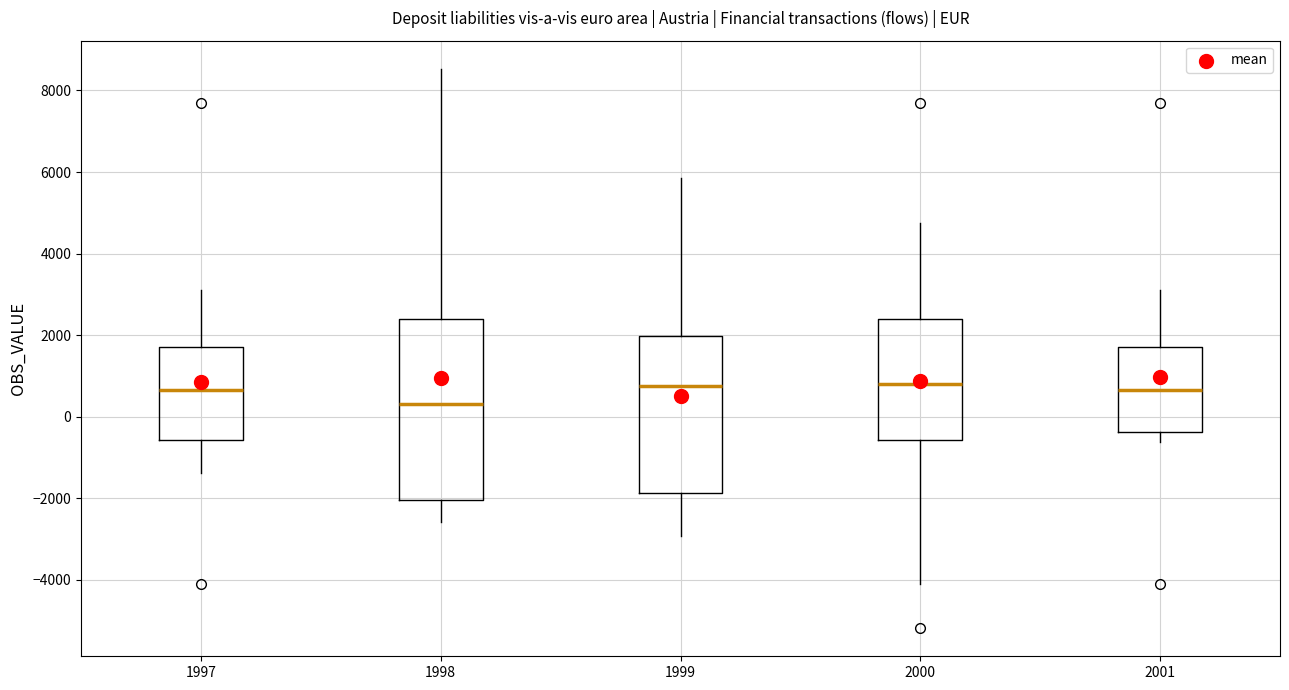

Where is the upper edge of the box at x = 1998 on the y-axis? The values are not printed on the chart, so give them approximately, as read against the axis.

2400